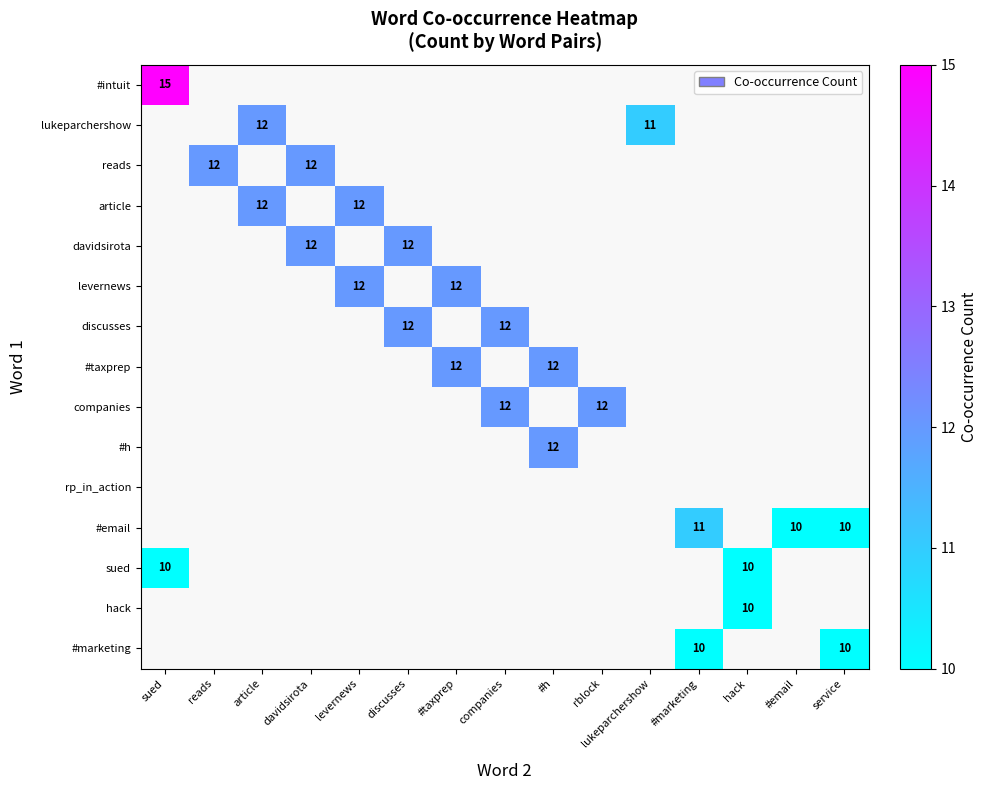

Between lukeparchershow and levernews, which is larger?

levernews